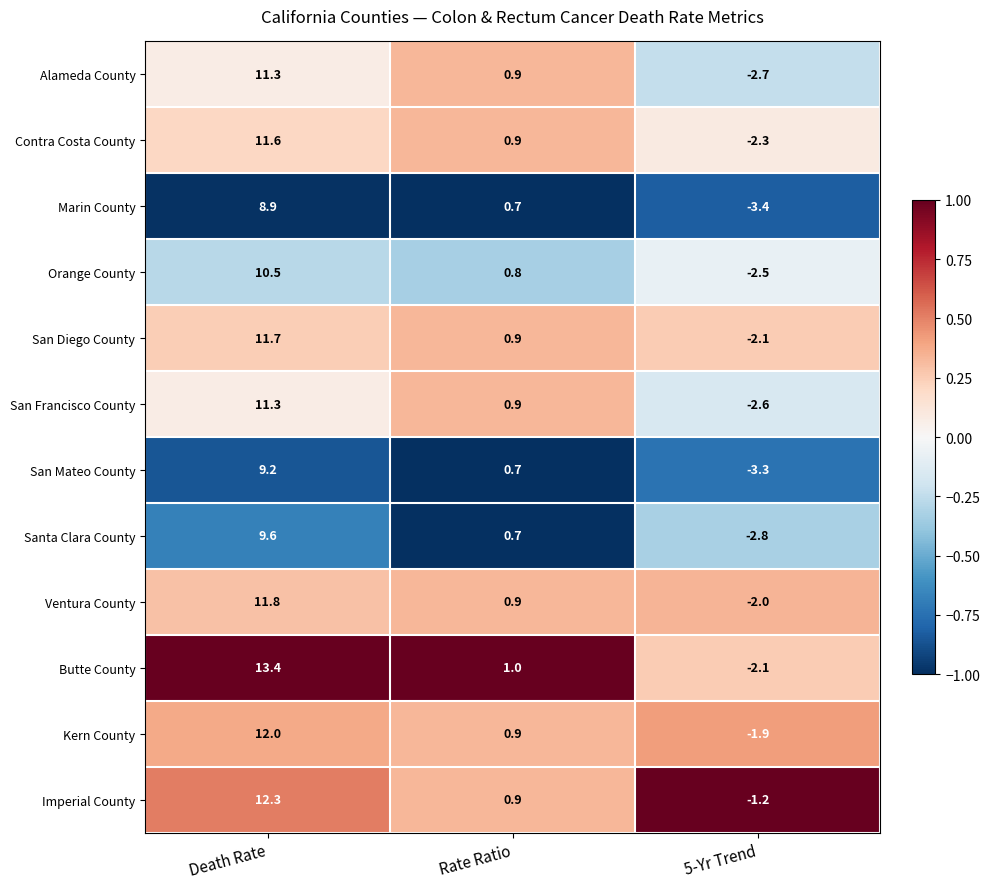

The value of Marin County at 5-Yr Trend is -4.8. True or false?

False